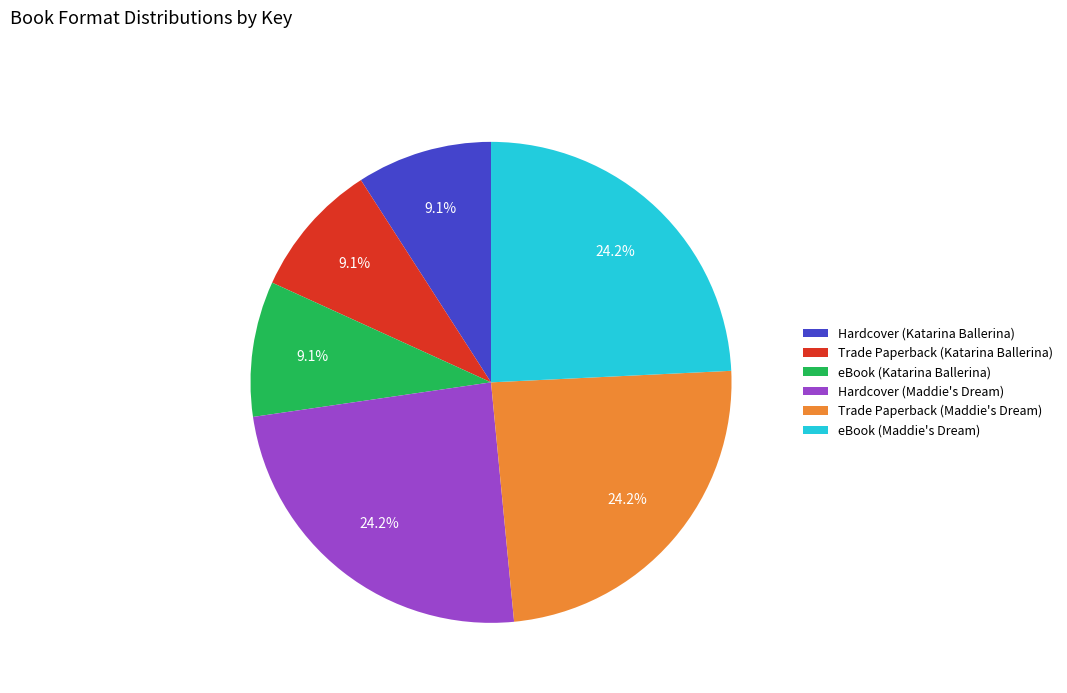

What is the ratio of the value at Hardcover (Maddie's Dream) to the value at eBook (Katarina Ballerina)?

2.7